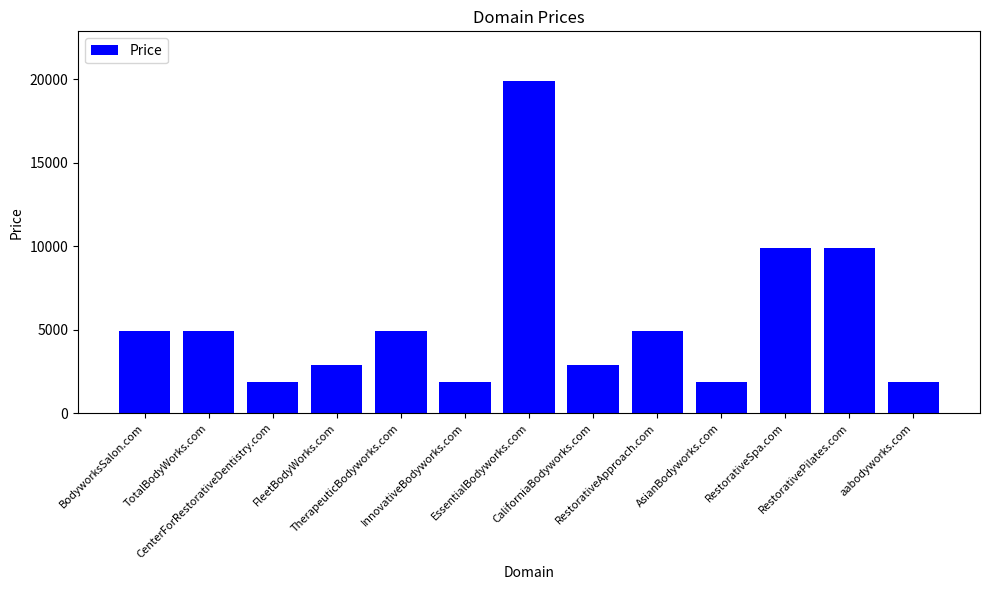

What is the difference between the maximum and minimum values?

18000